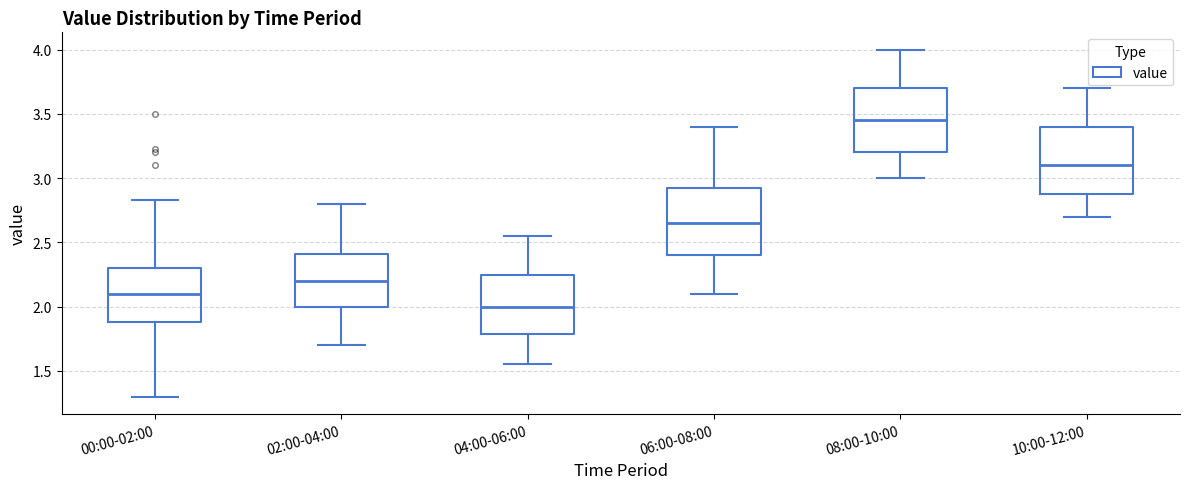

Reading left to right, read every box against the y-axis: the position of its median line, the range the box covers, and the ends of its whiskers. The values are not printed on the chart, so give them approximately, as read against the axis.

00:00-02:00: median 2.10, box 1.90 to 2.30, whiskers 1.30 to 2.85
02:00-04:00: median 2.20, box 2.00 to 2.40, whiskers 1.70 to 2.80
04:00-06:00: median 2.00, box 1.80 to 2.25, whiskers 1.55 to 2.55
06:00-08:00: median 2.65, box 2.40 to 2.95, whiskers 2.10 to 3.40
08:00-10:00: median 3.45, box 3.20 to 3.70, whiskers 3.00 to 4.00
10:00-12:00: median 3.10, box 2.90 to 3.40, whiskers 2.70 to 3.70